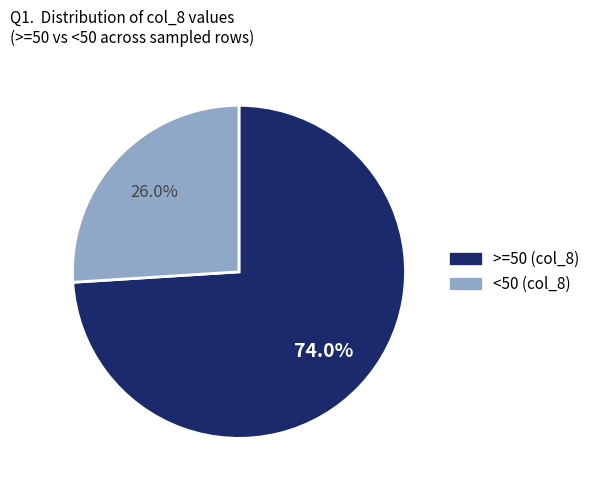

Does any single category account for the majority?

Yes